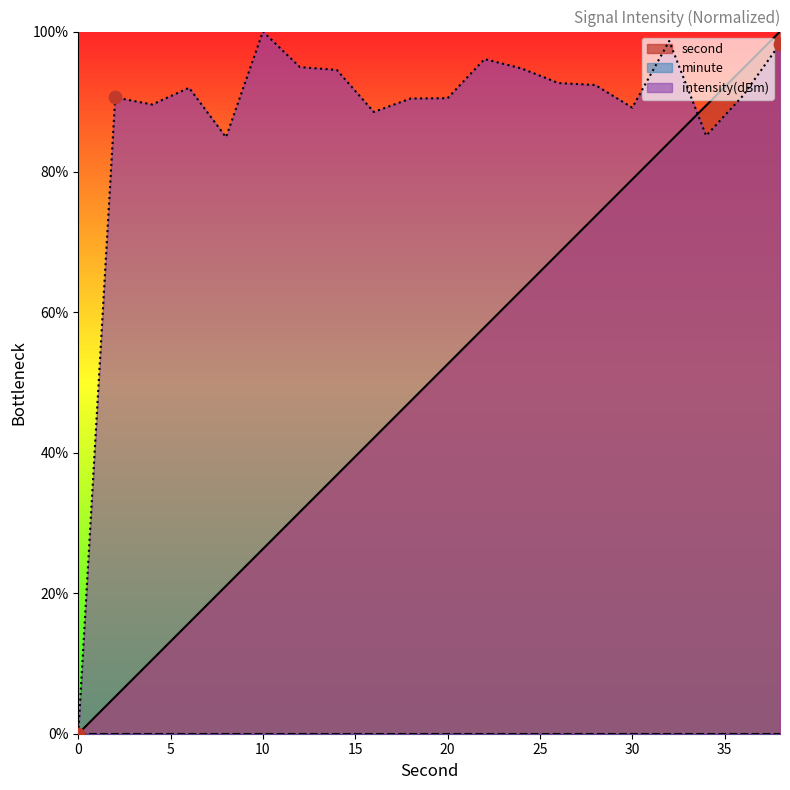

What is the total value across all series at 8?

106.0